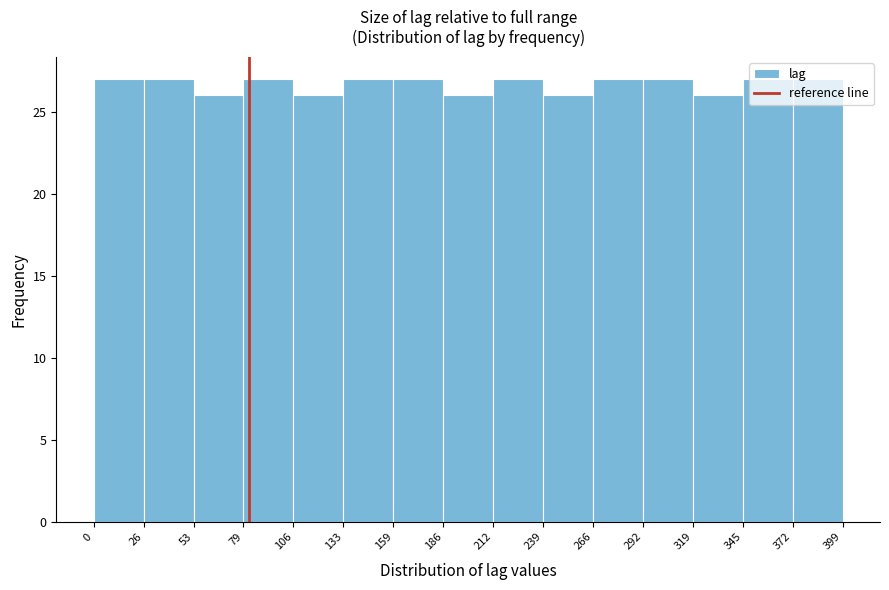

How tall is the bar that spans 159 to 186 on the x-axis? The values are not printed on the chart, so give them approximately, as read against the axis.

27